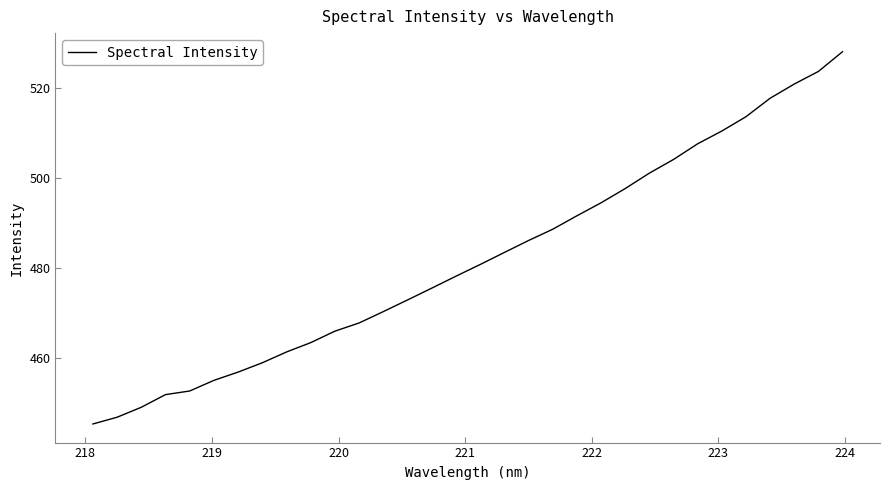

What is the smallest value displayed?

445.5